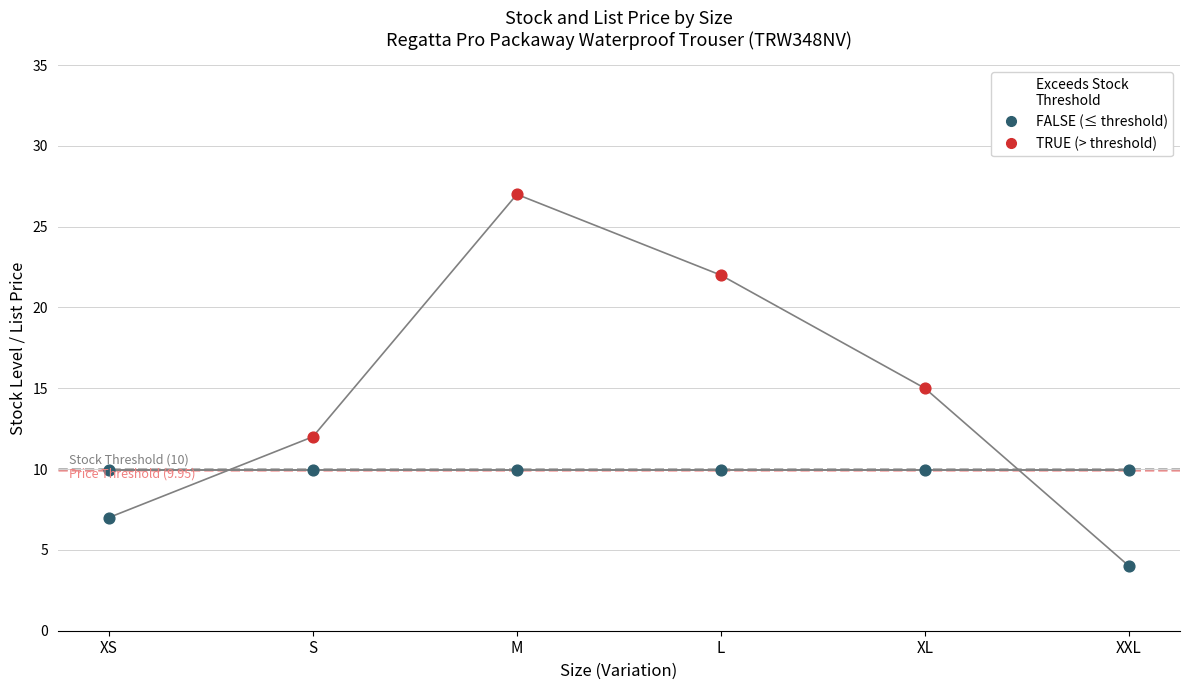

Approximately how many times larger is the value at M compared to XXL?

6.8